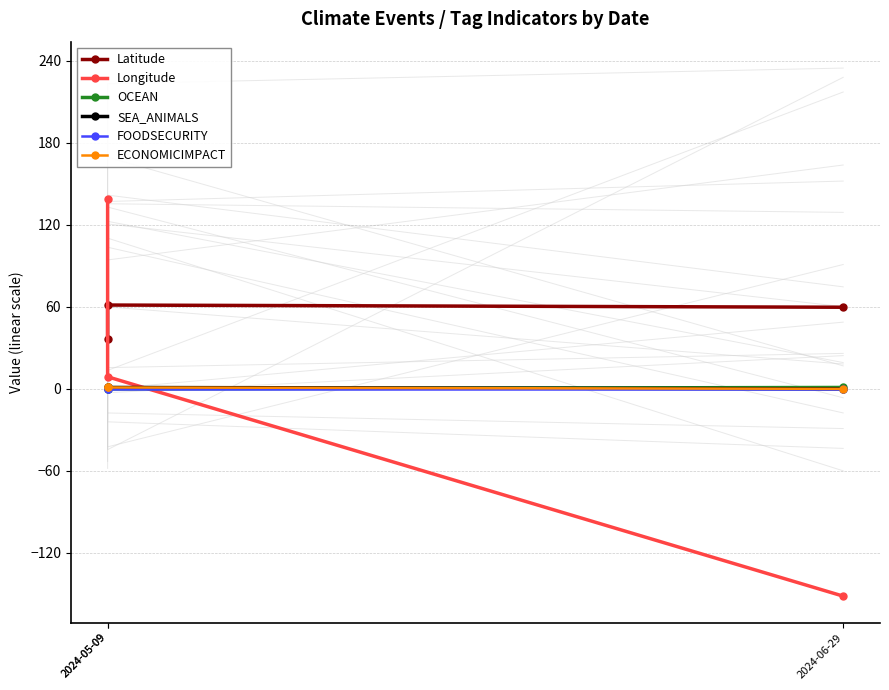

What is the total value across all series at 2024-06-29?

-90.9